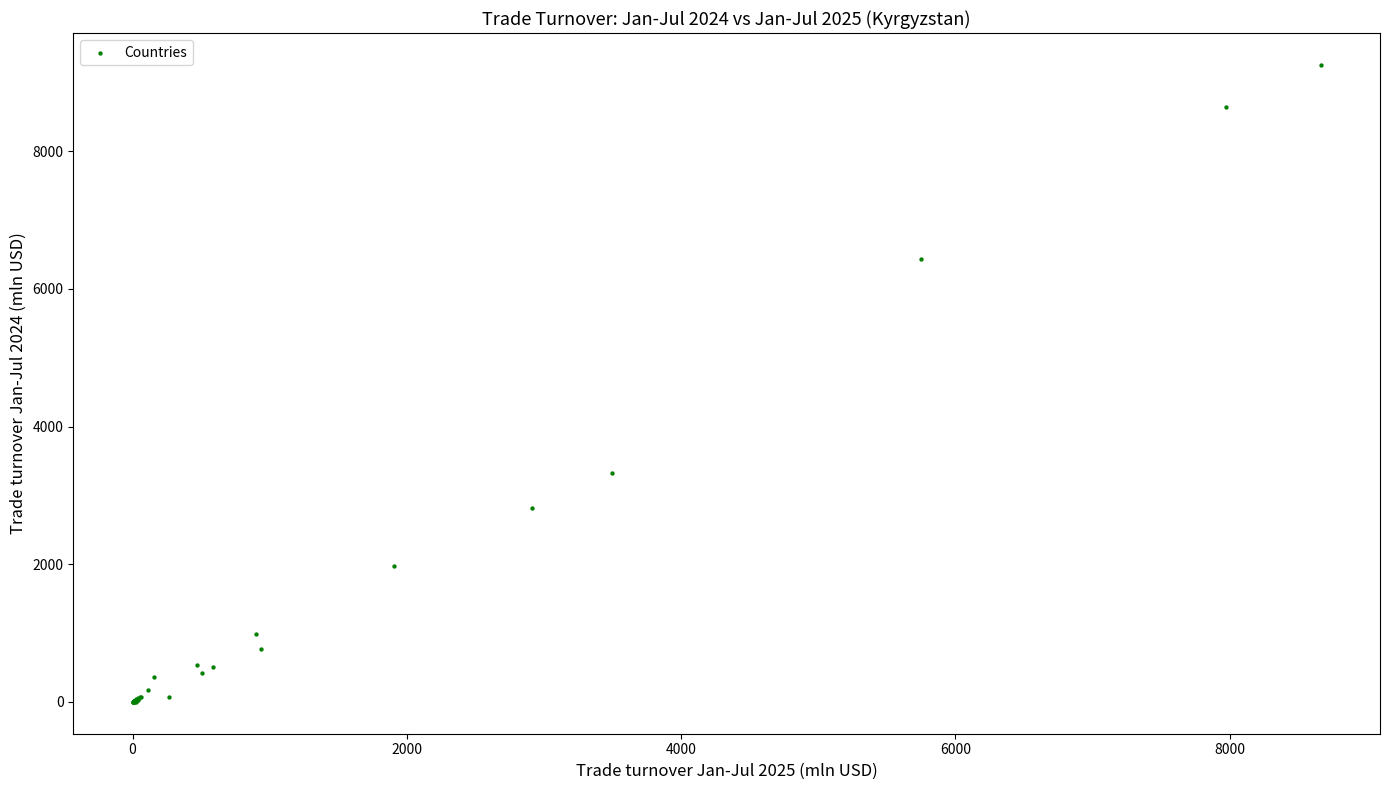

What Y value in the scatter plot is closest to 4628?

3321.0